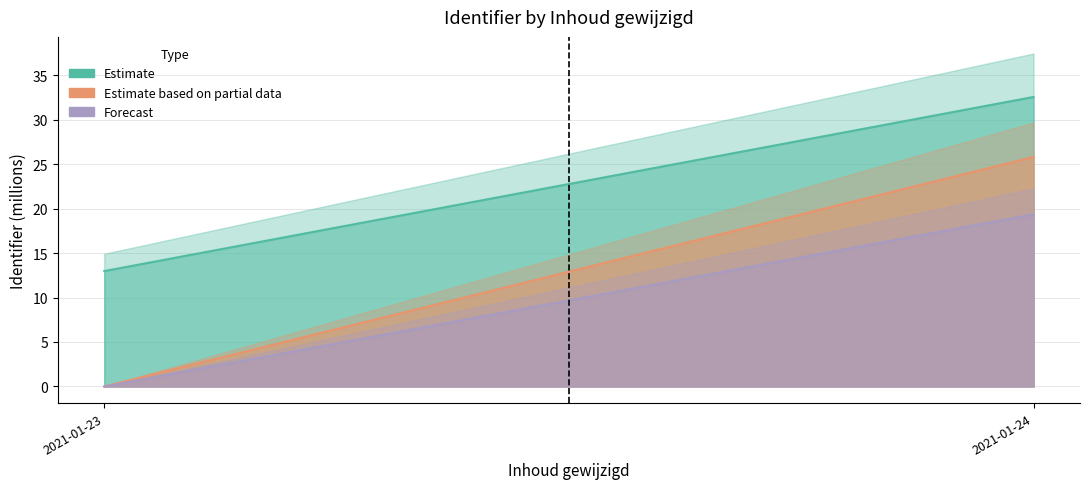

Reading right to left, transcribe all the data shown in this chart.

Estimate: 32.6	13.0
Estimate based on partial data: 25.8	0.0
Forecast: 19.4	0.0